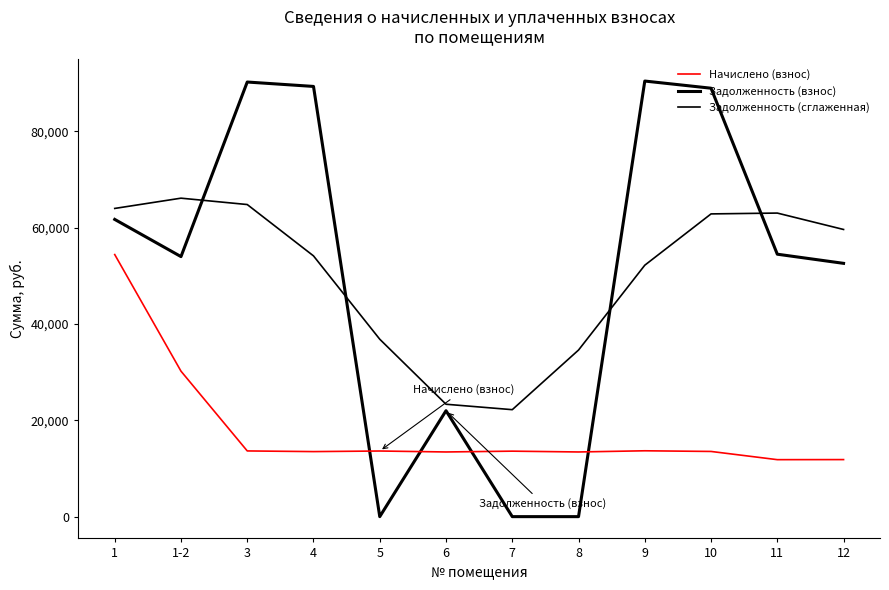

The value of Задолженность (сглаженная) at 8 is 16289.0. True or false?

False